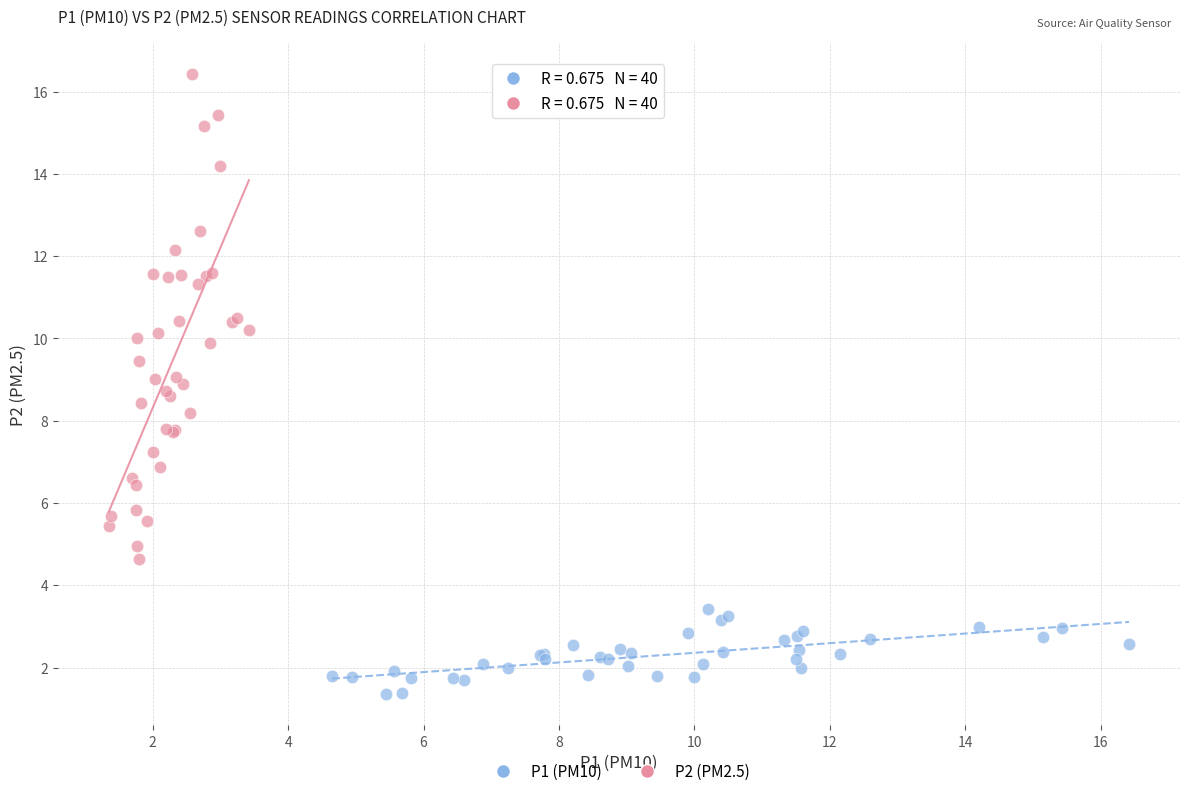

Which series reaches the minimum Y coordinate?

P1 (PM10)